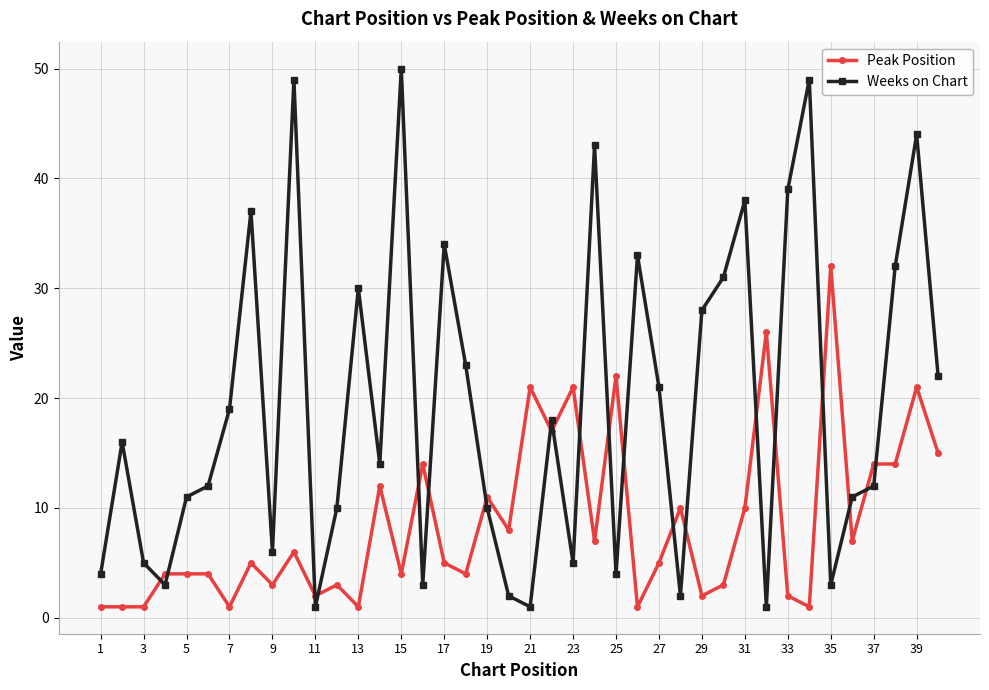

Reading right to left, list all the values displayed in this chart.

Peak Position: 15	21	14	14	7	32	1	2	26	10	3	2	10	5	1	22	7	21	17	21	8	11	4	5	14	4	12	1	3	2	6	3	5	1	4	4	4	1	1	1
Weeks on Chart: 22	44	32	12	11	3	49	39	1	38	31	28	2	21	33	4	43	5	18	1	2	10	23	34	3	50	14	30	10	1	49	6	37	19	12	11	3	5	16	4